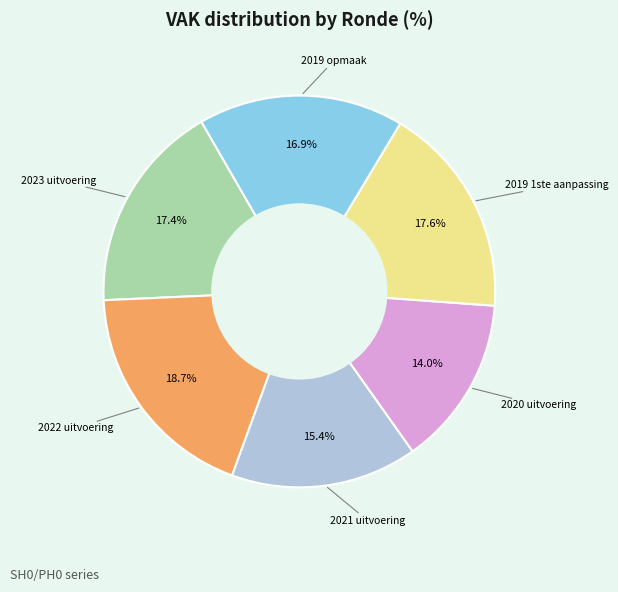

Does any single category account for the majority?

No